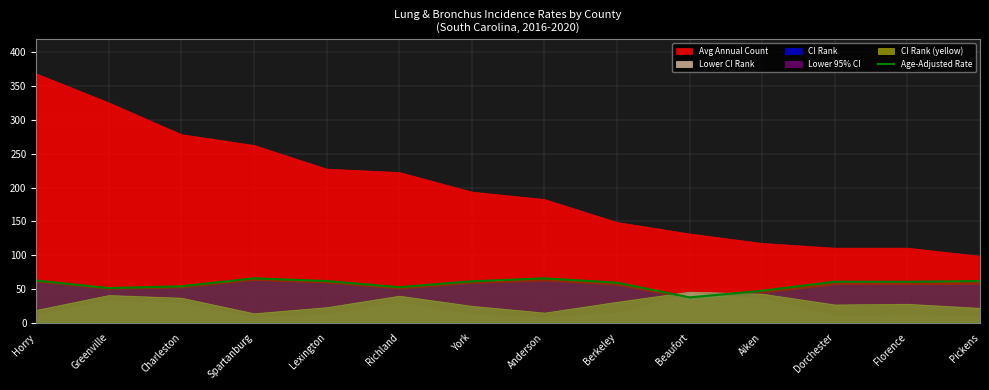

Is it true that Age-Adjusted Rate equals 95.9 at Berkeley?

False